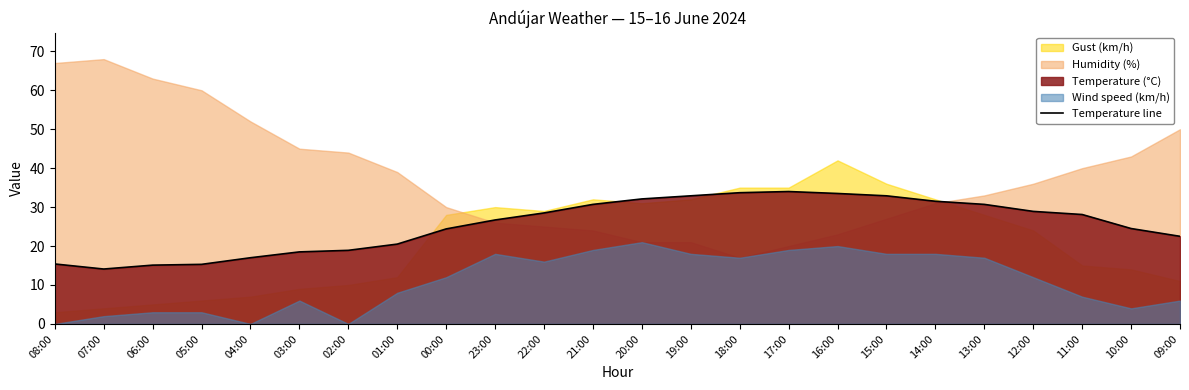

Is it true that Temperature line equals 23.6 at 17:00?

False